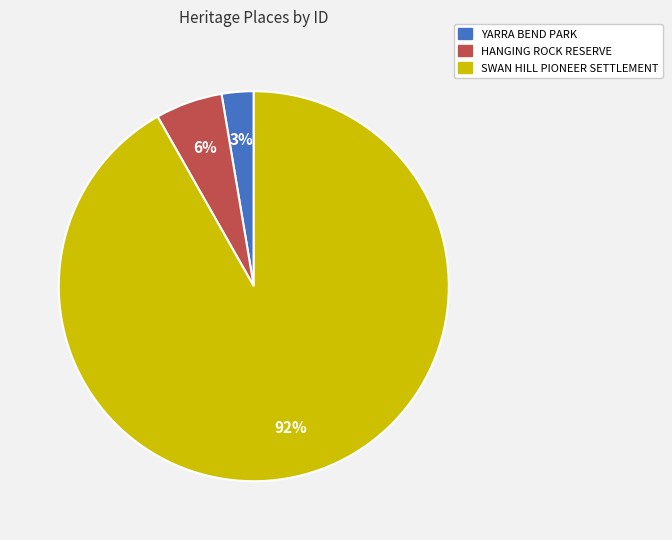

Is it true that HANGING ROCK RESERVE is 13% of the pie?

False